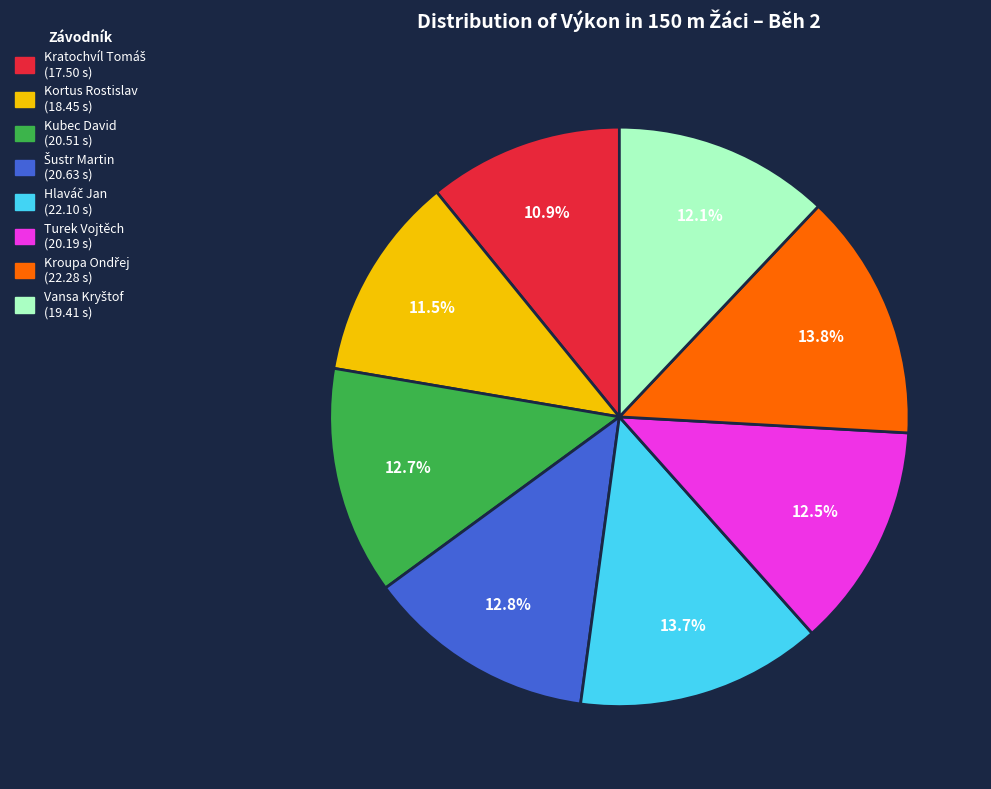

Is Kortus Rostislav the majority of the pie?

No